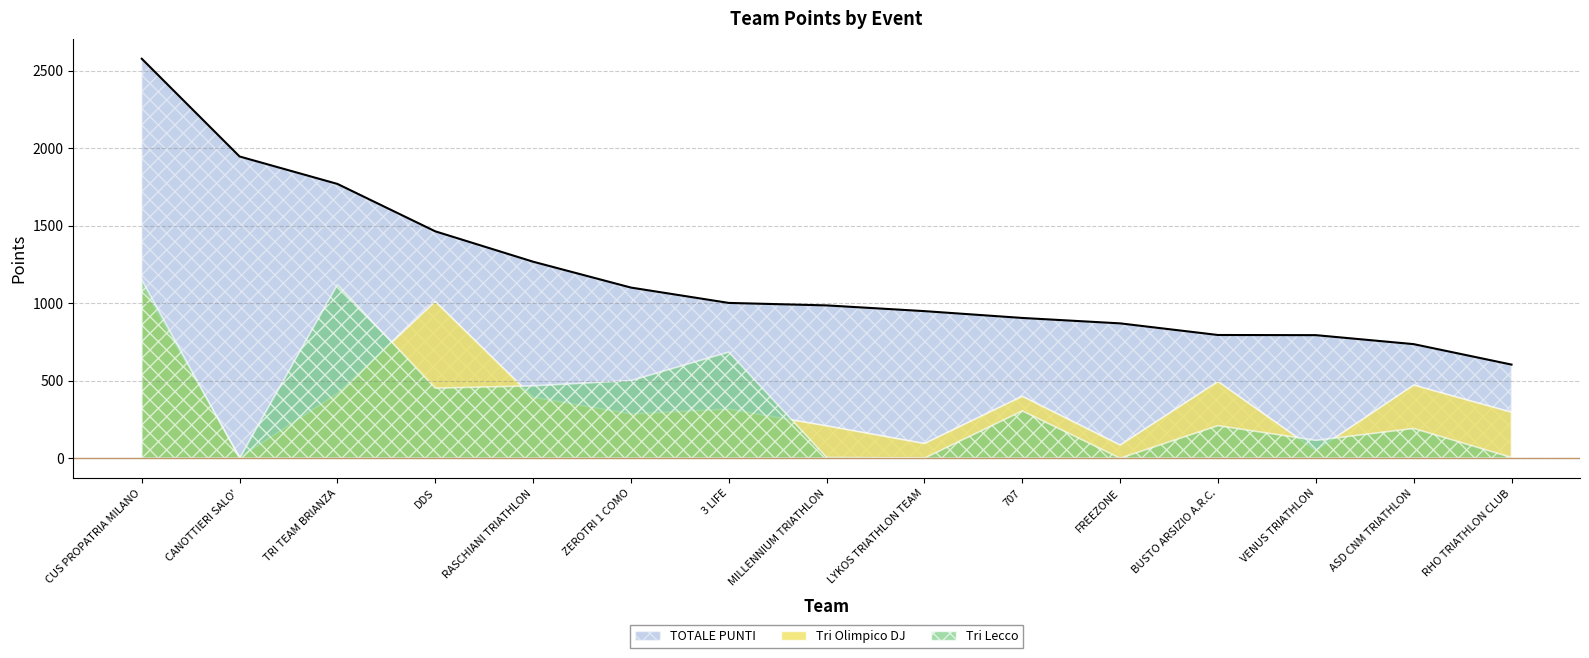

Which category has the highest value across all series?

CUS PROPATRIA MILANO